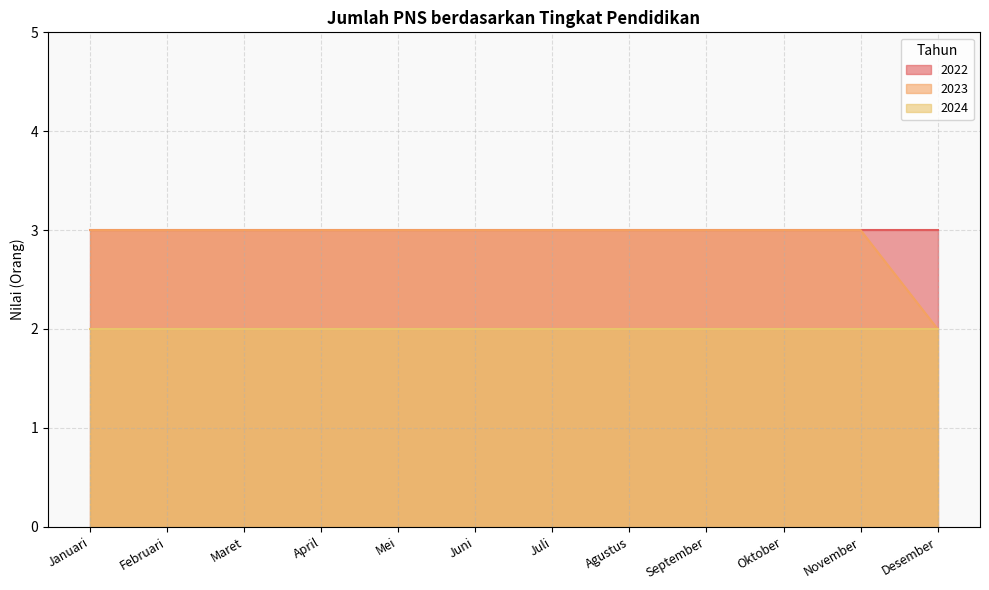

At April, list the series in order from largest to smallest.

2022, 2023, 2024